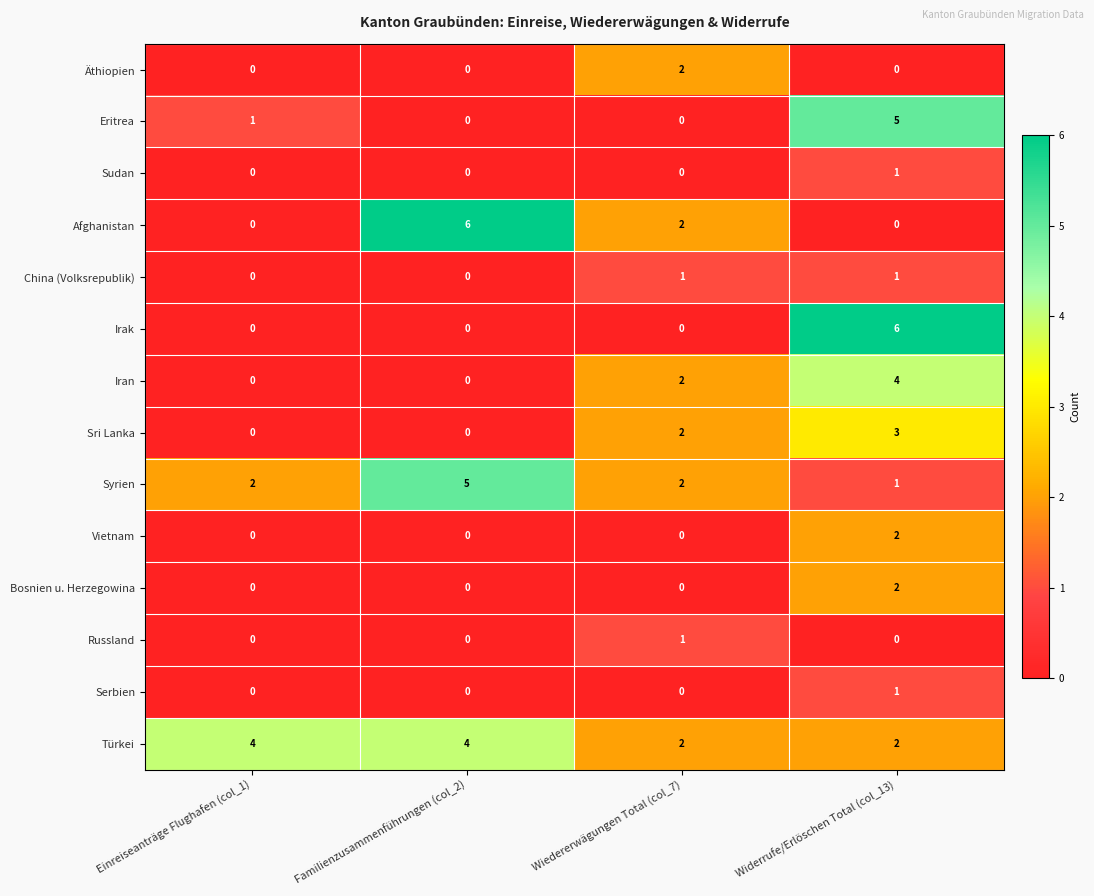

Count the China (Volksrepublik) values in the range 0 to 1.

4